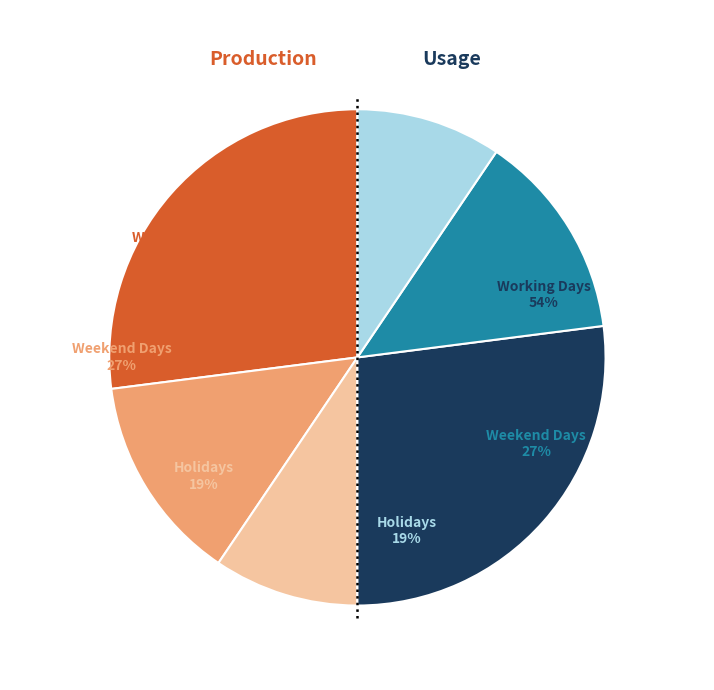

To the nearest percent, what percentage of the pie is Giorno di settimana-fine?

27%